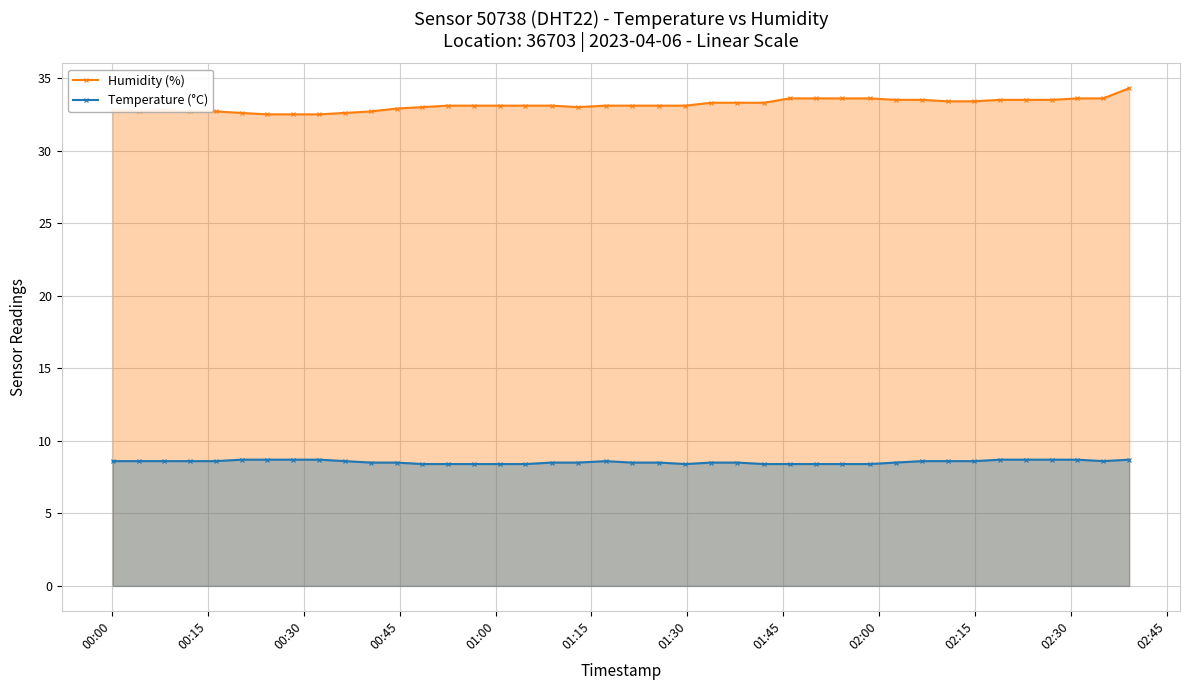

True or false: Temperature (°C) and Humidity (%) cross at least once.

False